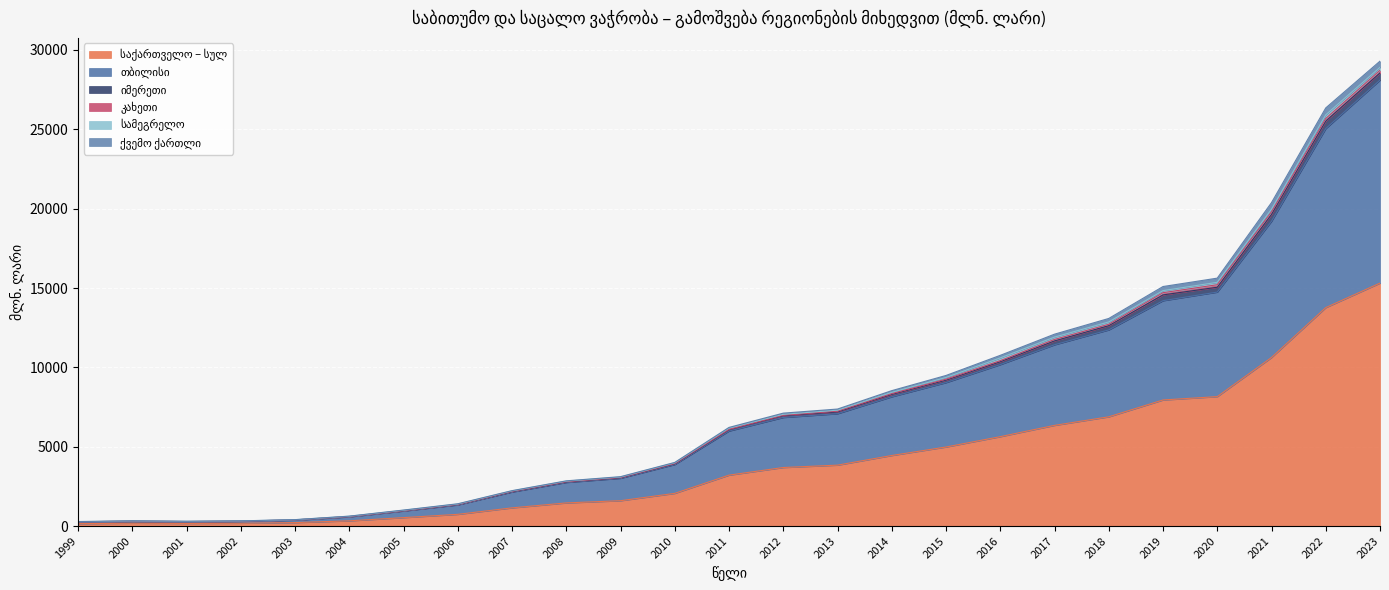

Reading left to right, list all the values displayed in this chart.

საქართველო – სულ: 1999=152.4	2000=178.7	2001=165.8	2002=176.9	2003=219.1	2004=329.4	2005=531.1	2006=738.7	2007=1146.4	2008=1458.4	2009=1598.0	2010=2060.1	2011=3209.1	2012=3689.4	2013=3839.1	2014=4446.4	2015=4981.5	2016=5633.2	2017=6345.4	2018=6884.0	2019=7945.3	2020=8156.5	2021=10621.8	2022=13765.5	2023=15309.9
თბილისი: 1999=97.9	2000=113.1	2001=98.8	2002=120.8	2003=153.0	2004=252.9	2005=418.3	2006=594.8	2007=999.7	2008=1291.0	2009=1412.7	2010=1818.8	2011=2781.1	2012=3154.5	2013=3241.3	2014=3701.3	2015=4059.3	2016=4540.5	2017=5078.9	2018=5477.9	2019=6257.5	2020=6587.2	2021=8584.1	2022=11282.6	2023=12793.9
იმერეთი: 1999=16.3	2000=16.6	2001=16.3	2002=12.4	2003=13.8	2004=14.7	2005=15.6	2006=21.1	2007=28.6	2008=34.2	2009=33.7	2010=42.9	2011=71.8	2012=100.9	2013=107.7	2014=146.5	2015=153.3	2016=182.0	2017=243.7	2018=265.4	2019=364.4	2020=305.6	2021=435.2	2022=471.1	2023=451.7
კახეთი: 1999=2.2	2000=3.8	2001=5.6	2002=3.0	2003=3.8	2004=4.5	2005=7.3	2006=10.1	2007=13.3	2008=12.6	2009=14.7	2010=18.7	2011=32.1	2012=36.9	2013=52.4	2014=52.1	2015=62.3	2016=69.0	2017=91.0	2018=89.3	2019=139.5	2020=160.1	2021=162.1	2022=165.5	2023=170.8
სამეგრელო: 1999=6.6	2000=10.4	2001=10.3	2002=10.1	2003=9.2	2004=16.8	2005=20.9	2006=21.7	2007=26.7	2008=34.1	2009=31.1	2010=44.1	2011=76.7	2012=60.7	2013=63.3	2014=81.0	2015=109.5	2016=171.9	2017=147.3	2018=147.0	2019=130.1	2020=150.9	2021=165.0	2022=231.0	2023=182.9
ქვემო ქართლი: 1999=8.2	2000=7.3	2001=7.2	2002=4.5	2003=6.4	2004=7.2	2005=15.9	2006=18.1	2007=17.4	2008=19.4	2009=22.2	2010=25.6	2011=45.8	2012=73.6	2013=70.1	2014=106.3	2015=124.0	2016=161.4	2017=185.6	2018=218.5	2019=257.5	2020=262.8	2021=413.5	2022=433.0	2023=388.4